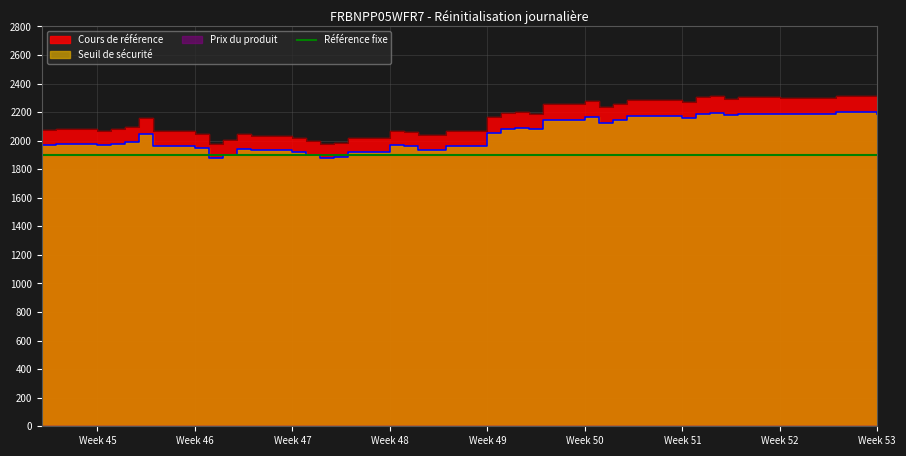

What is the average value of the Seuil de sécurité series?

2033.4